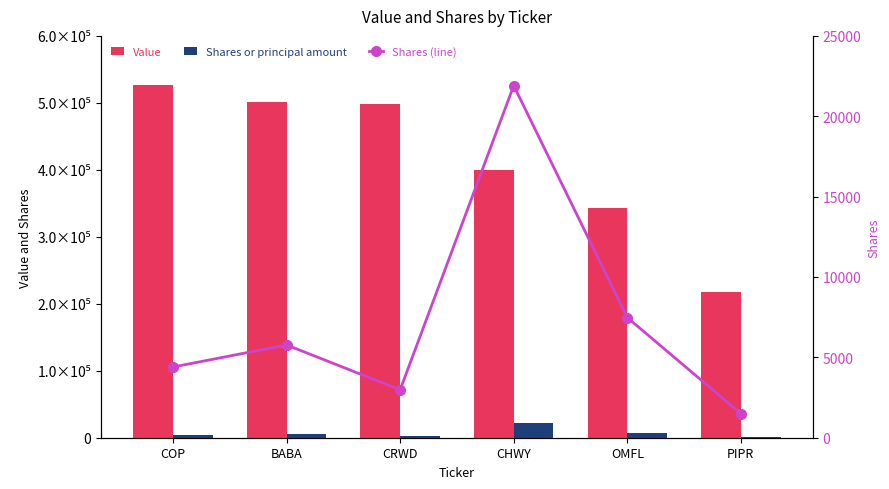

The Shares (line) series shows 1500 at PIPR. True or false?

True